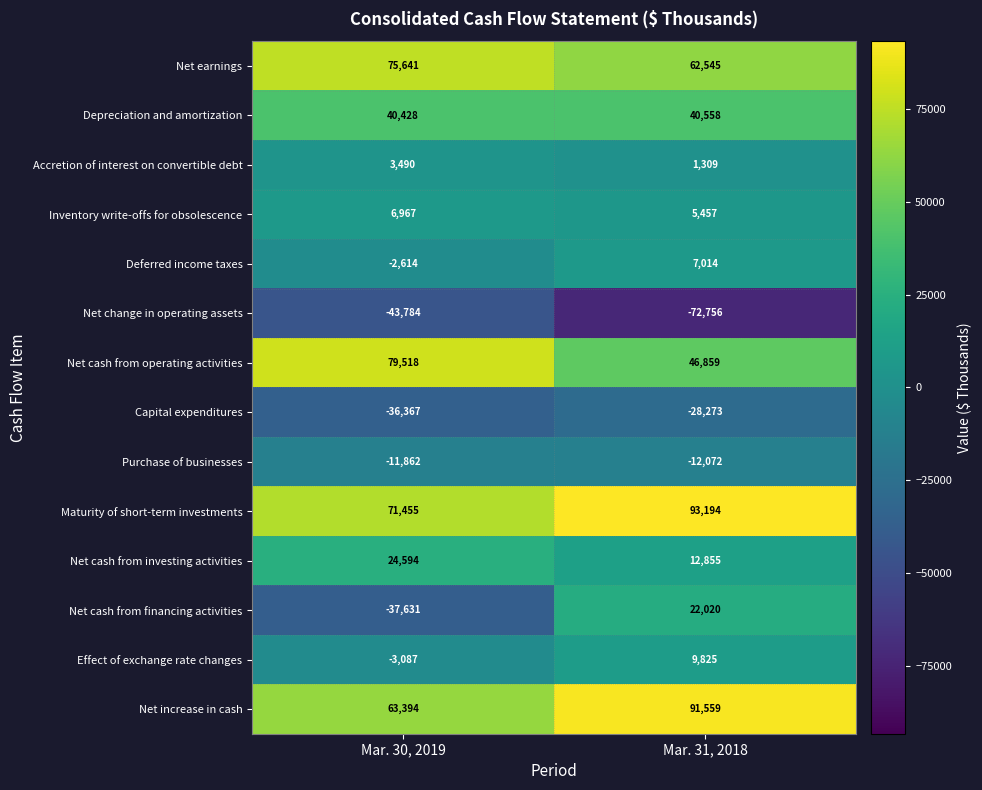

List the series in order of their peak value, highest first.

Maturity of short-term investments, Net increase in cash, Net cash from operating activities, Net earnings, Depreciation and amortization, Net cash from investing activities, Net cash from financing activities, Effect of exchange rate changes, Deferred income taxes, Inventory write-offs for obsolescence, Accretion of interest on convertible debt, Purchase of businesses, Capital expenditures, Net change in operating assets